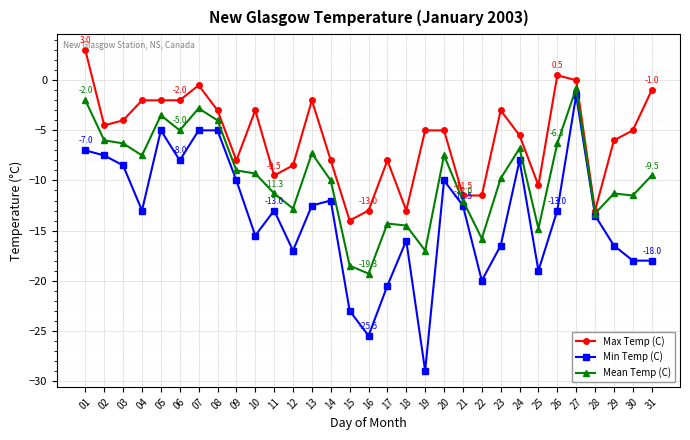

Which series has the widest spread of values?

Min Temp (C)